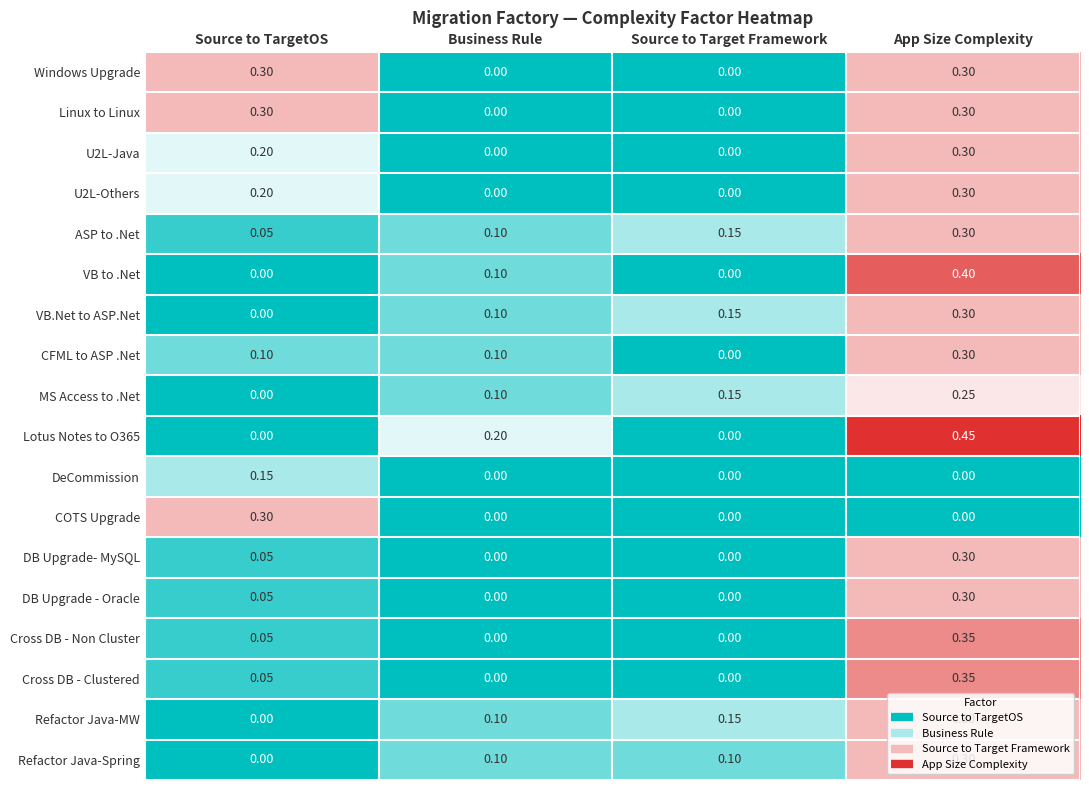

At which category is the sum across all series the highest?

App Size Complexity